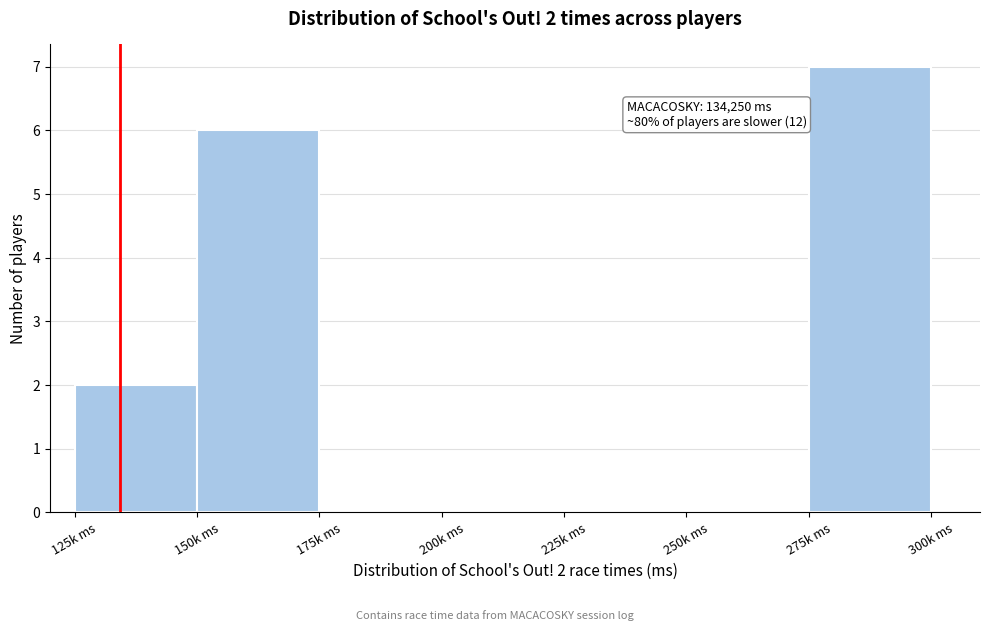

Reading left to right, what are all the values shown in this chart?

125k ms=2	150k ms=6	175k ms=0	200k ms=0	225k ms=0	250k ms=0	275k ms=7